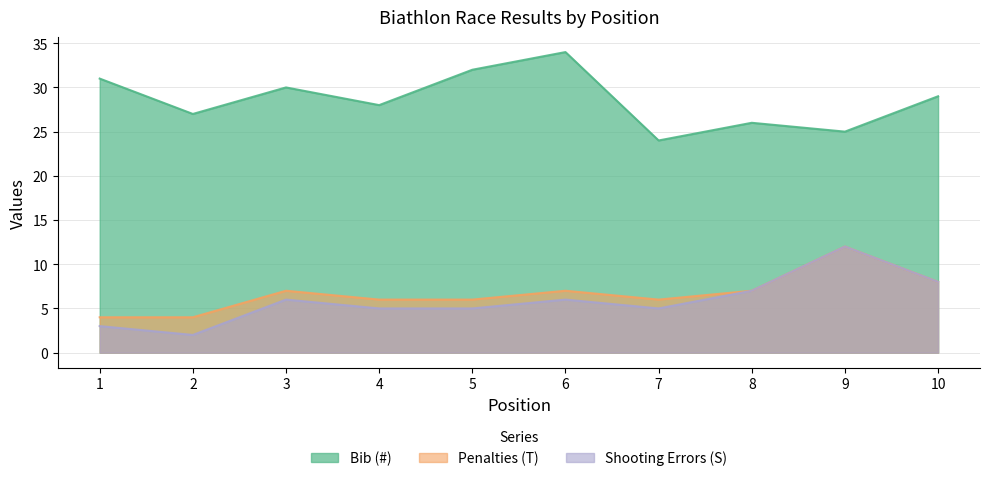

Reading left to right, what are all the values shown in this chart?

Bib (#): 1=31	2=27	3=30	4=28	5=32	6=34	7=24	8=26	9=25	10=29
Penalties (T): 1=4	2=4	3=7	4=6	5=6	6=7	7=6	8=7	9=12	10=8
Shooting Errors (S): 1=3	2=2	3=6	4=5	5=5	6=6	7=5	8=7	9=12	10=8